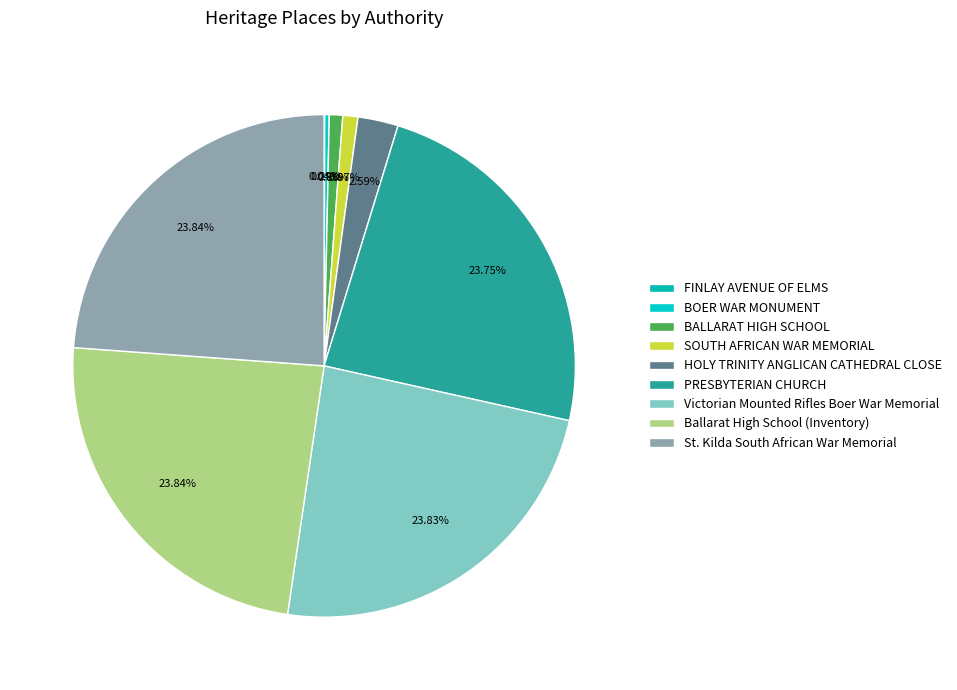

To the nearest percent, what is the average slice percentage?

11%